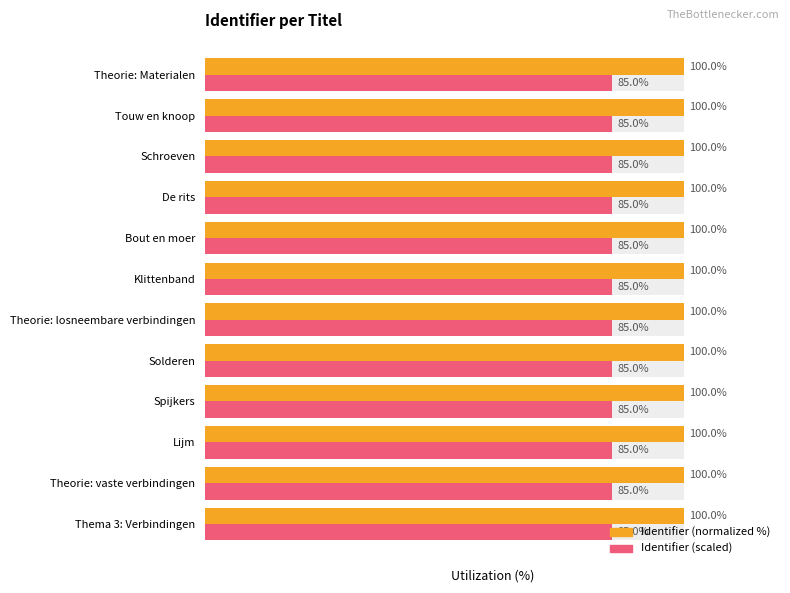

The Identifier (normalized %) series shows 146.6 at Thema 3: Verbindingen. True or false?

False